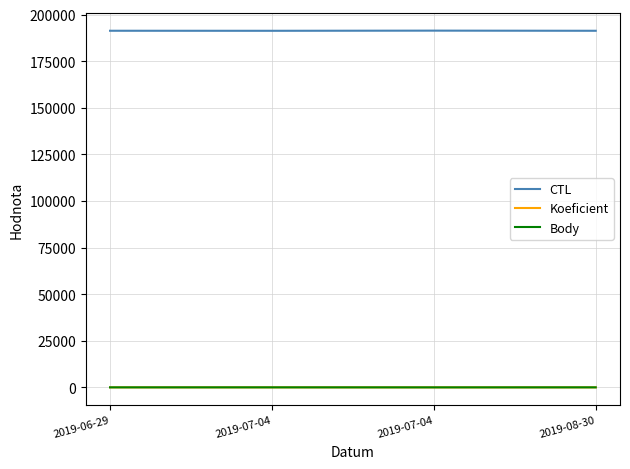

Does the chart display data point markers on the line(s)?

No